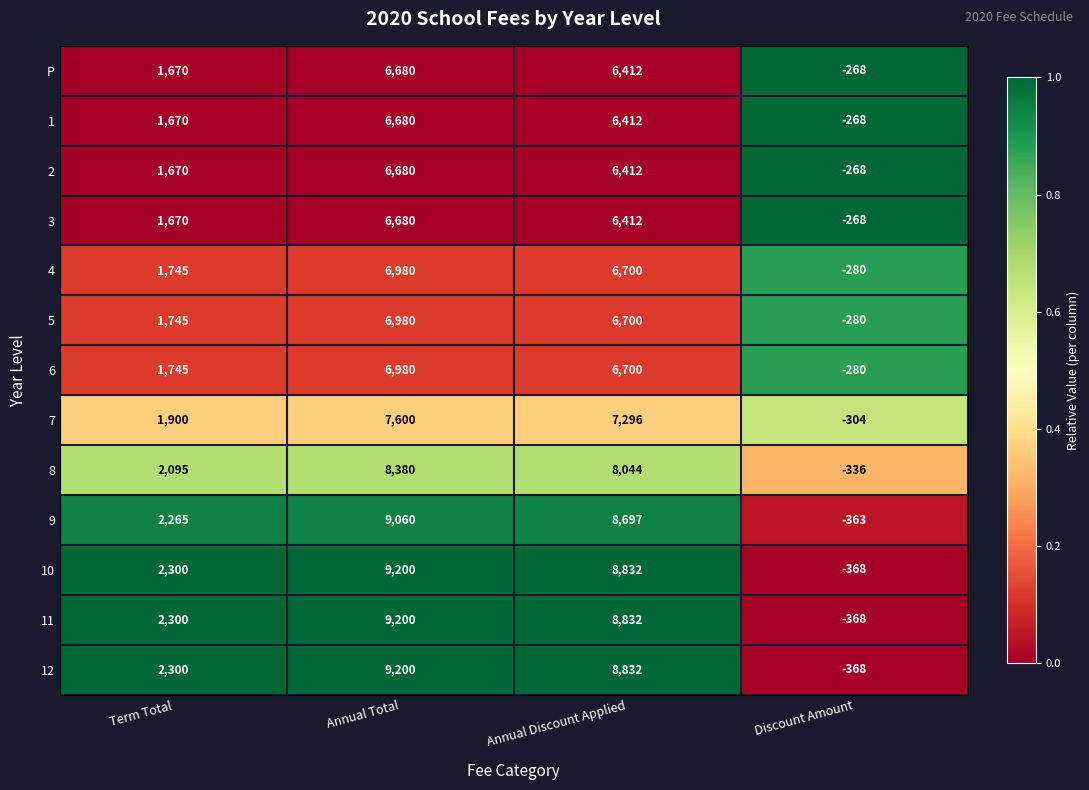

At which category does the chart reach its peak across all series?

Annual Total